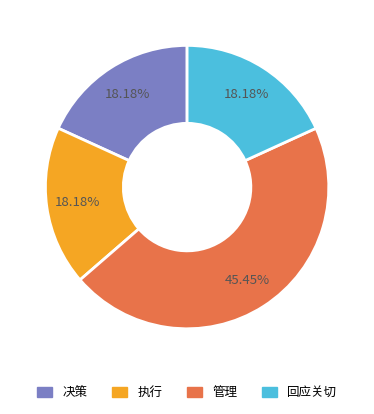

To the nearest percent, what portion does 执行 represent?

18%